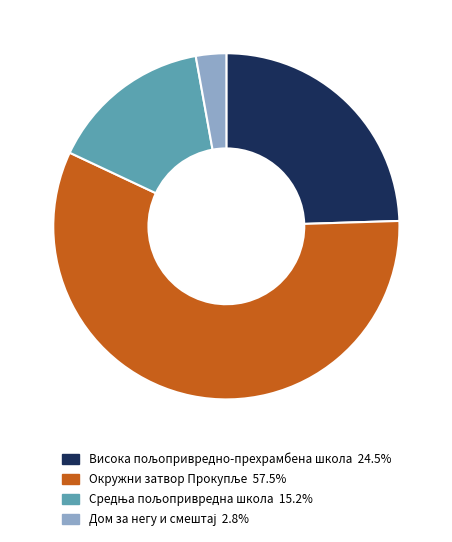

Does any single category account for the majority?

Yes